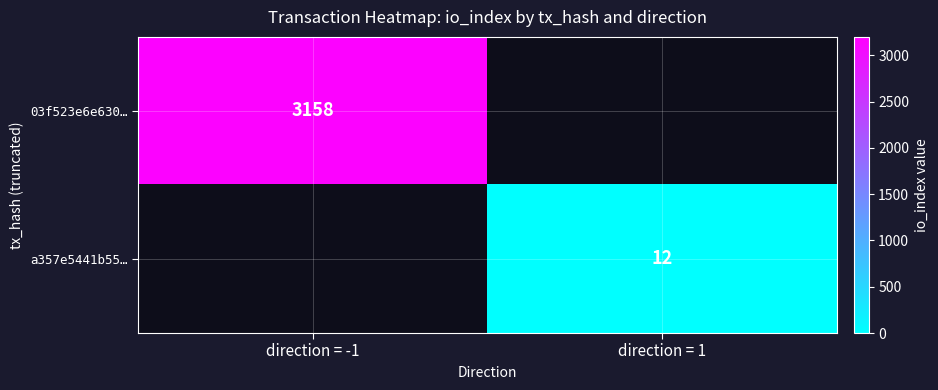

The value of a357e5441b55… at direction = 1 is 3. True or false?

False